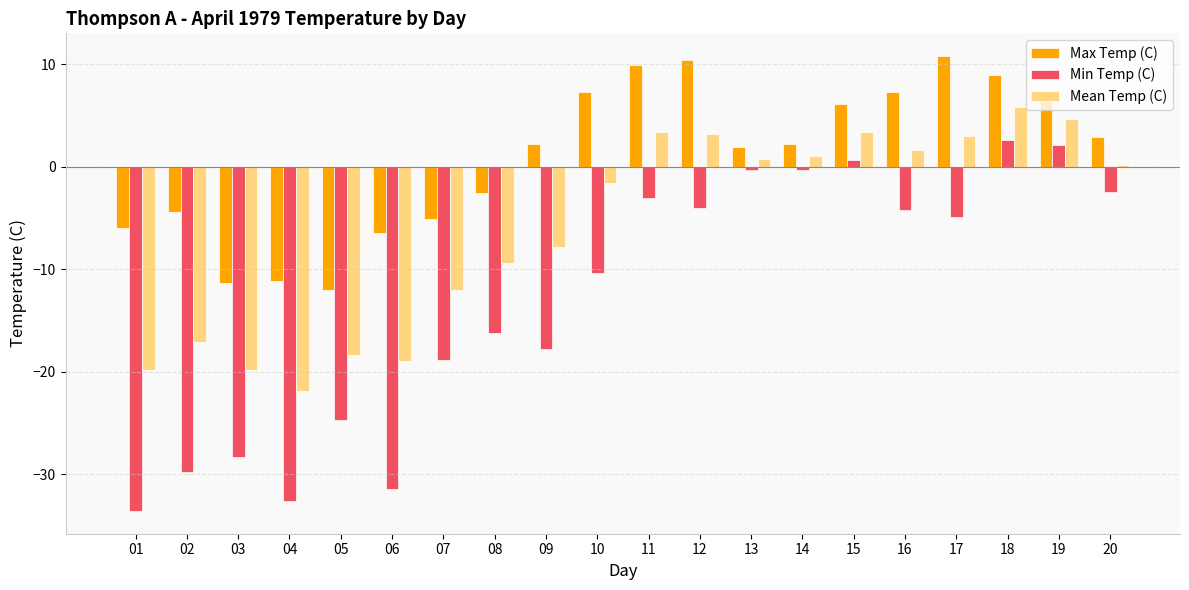

What is the difference between the highest and lowest values at 10?

17.7